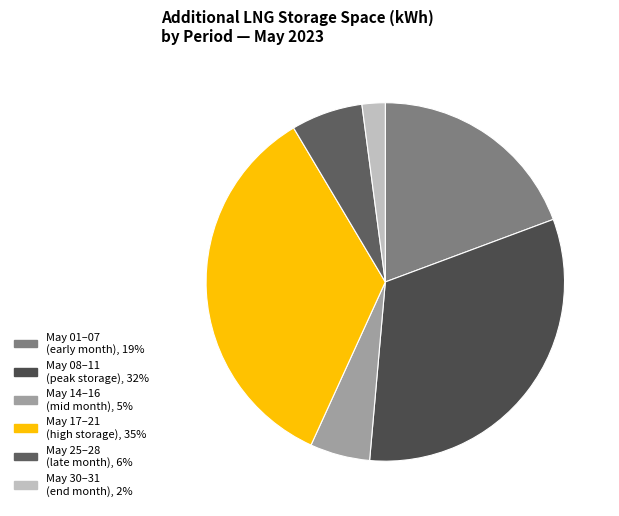

Count the number of slices in the pie.

6